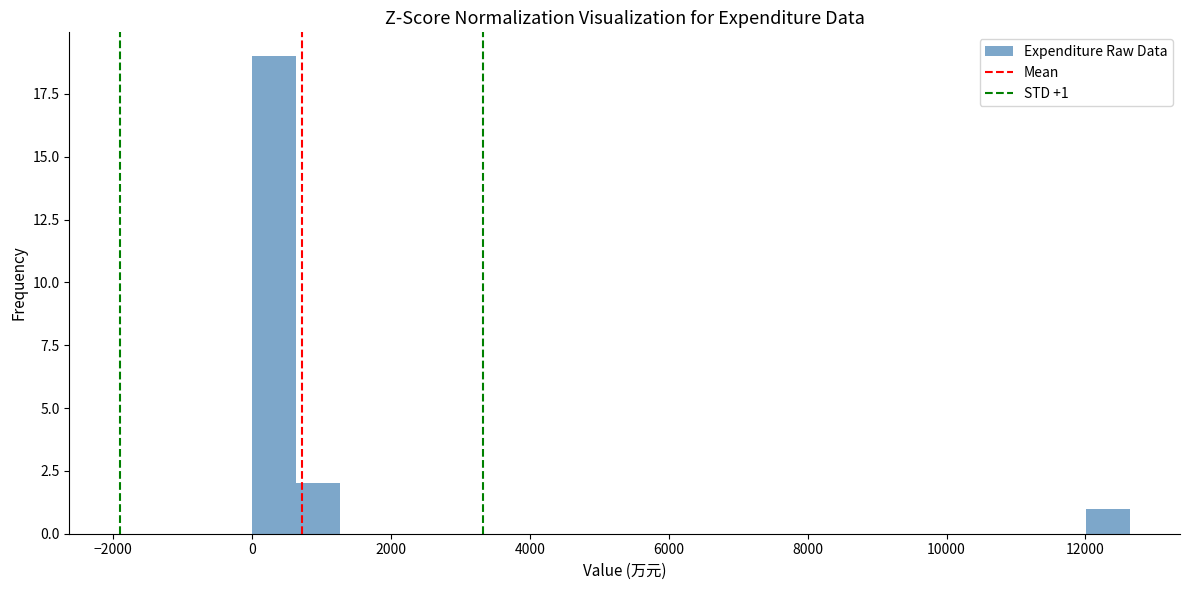

Read against the x-axis, roughly where is the centre of the tallest bar?

400